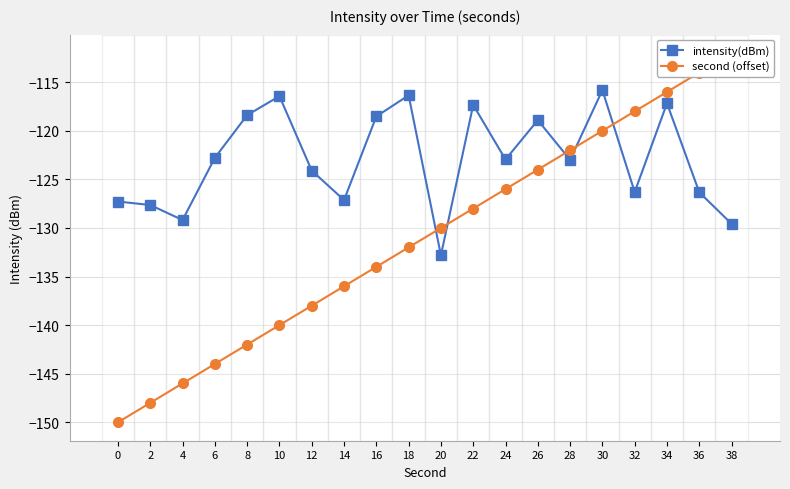

What is the sum of the intensity(dBm) values at 26 and 0?

-246.2